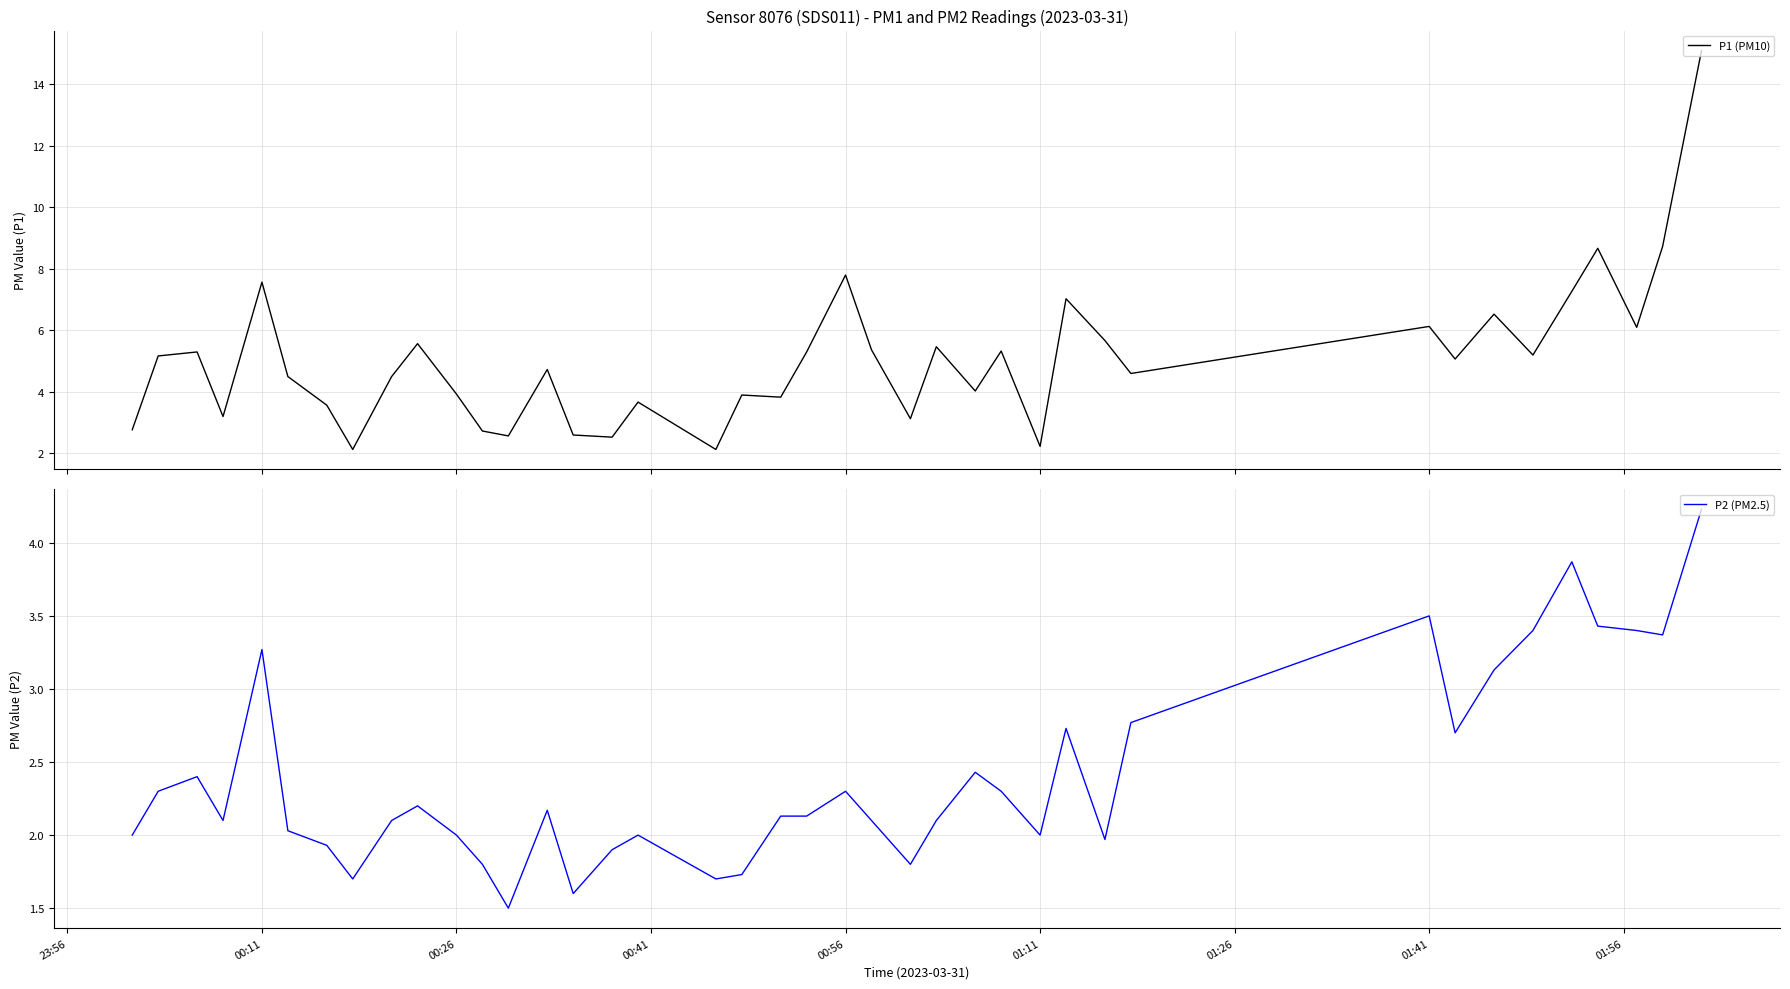

Reading right to left, transcribe all the data shown in this chart.

P1 (PM10): 15.1	8.7	6.1	8.7	7.3	5.2	6.5	5.1	6.1	4.6	5.7	7.0	2.2	5.3	4.0	5.5	3.1	5.4	7.8	5.3	3.8	3.9	2.1	3.7	2.5	2.6	4.7	2.6	2.7	3.9	5.6	4.5	2.1	3.6	4.5	7.6	3.2	5.3	5.2	2.8
P2 (PM2.5): 4.2	3.4	3.4	3.4	3.9	3.4	3.1	2.7	3.5	2.8	2.0	2.7	2.0	2.3	2.4	2.1	1.8	2.1	2.3	2.1	2.1	1.7	1.7	2.0	1.9	1.6	2.2	1.5	1.8	2.0	2.2	2.1	1.7	1.9	2.0	3.3	2.1	2.4	2.3	2.0